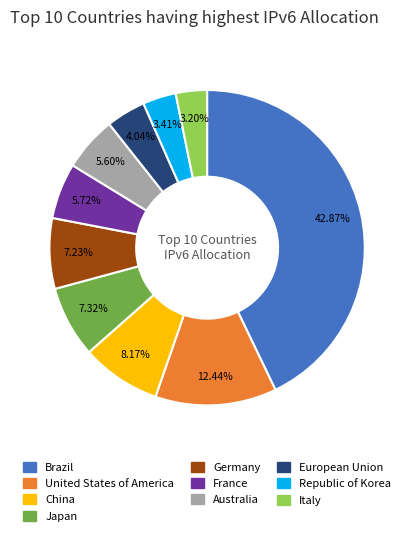

Do European Union and Japan together represent more than half of the pie?

No